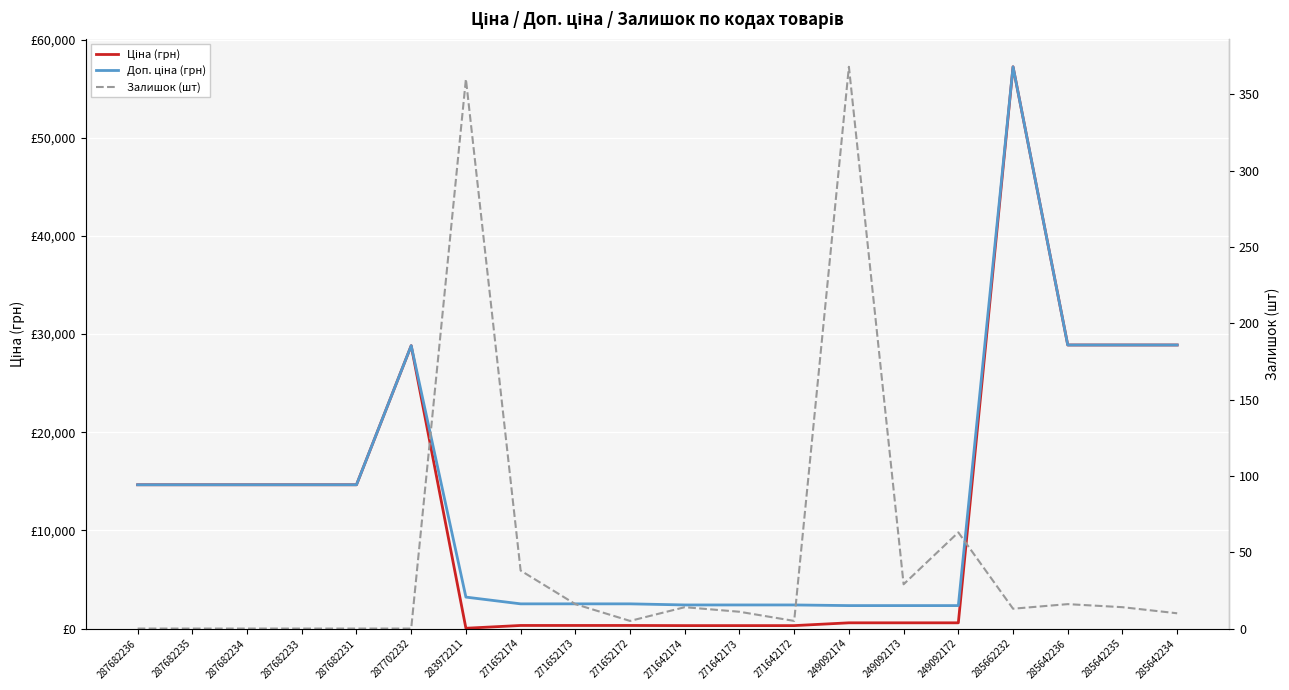

Which series has the widest spread of values?

Ціна (грн)